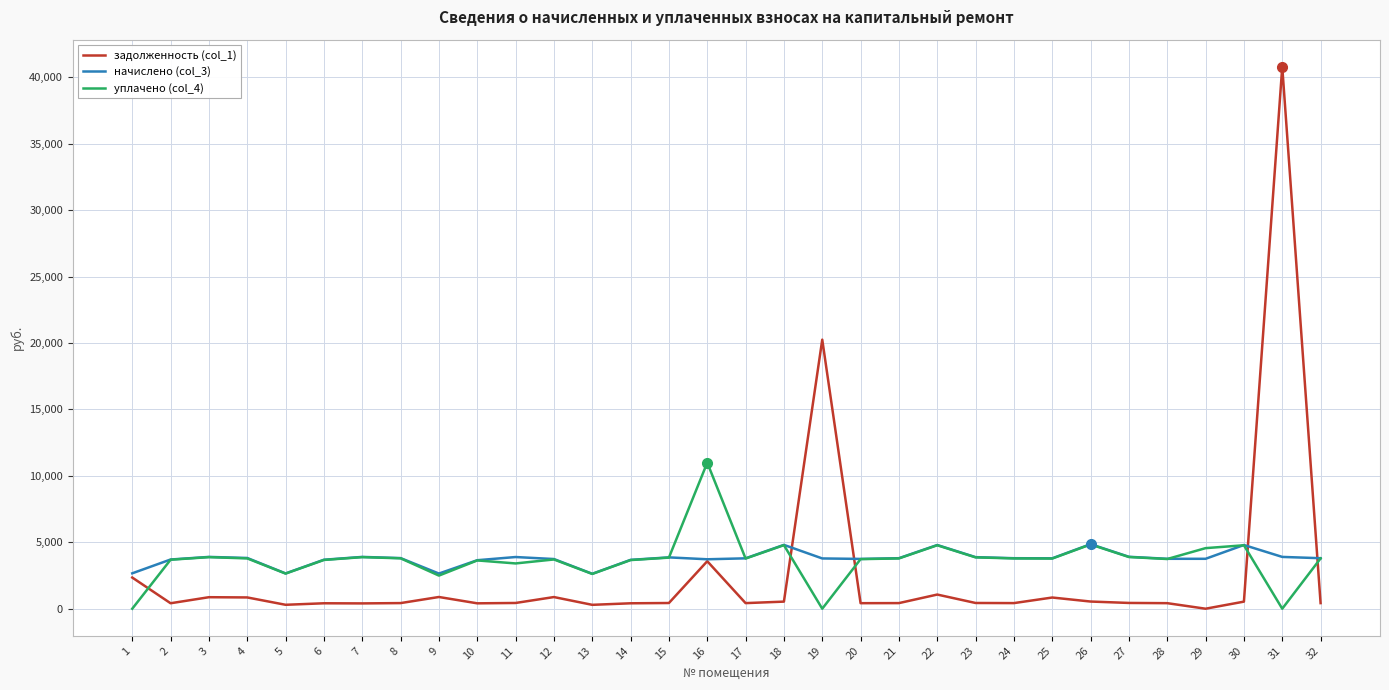

True or false: задолженность (col_1) and уплачено (col_4) intersect in this chart.

True